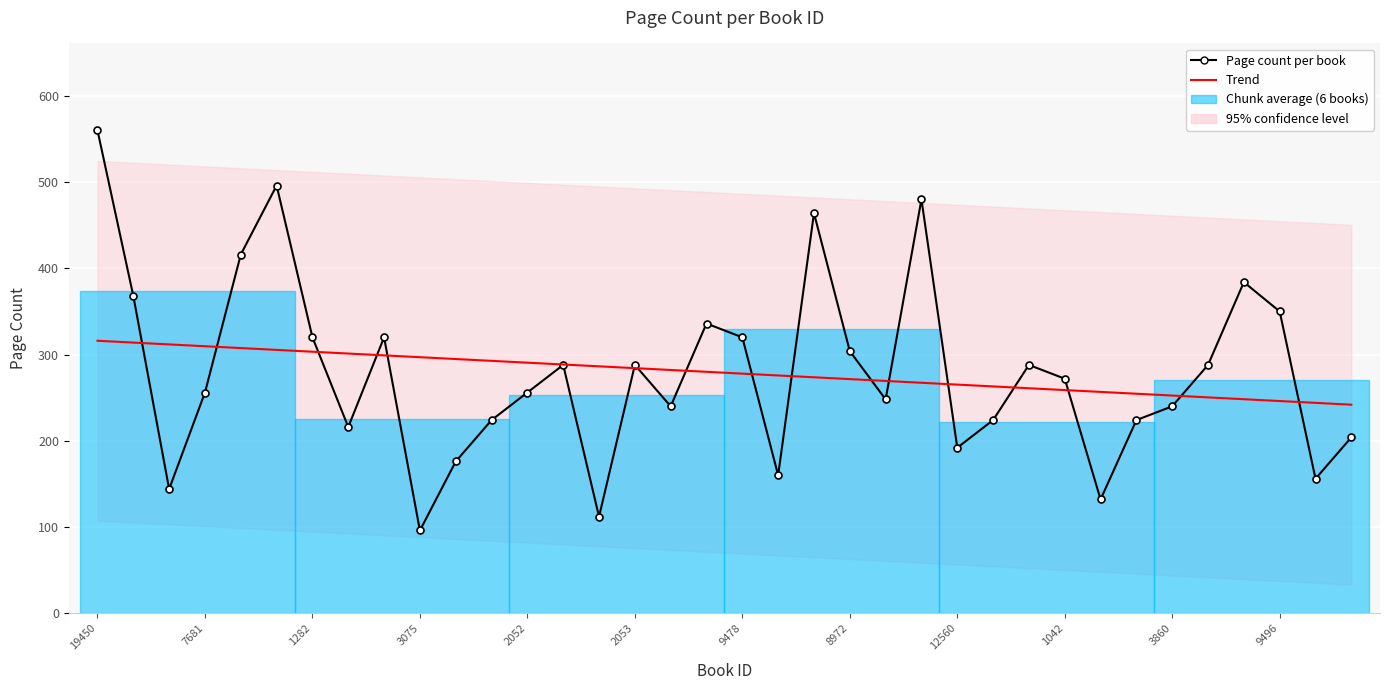

What is the value of the Trend point at the 23rd from the left?

269.4